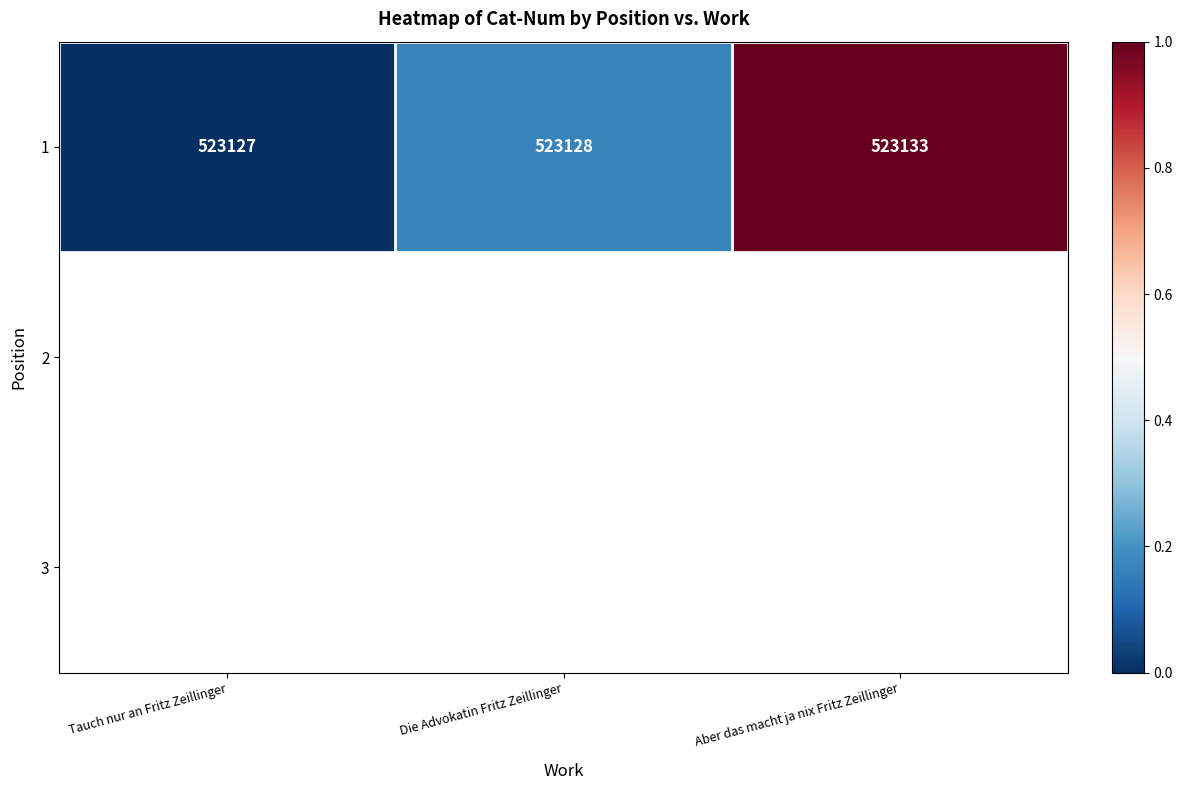

Which series has the largest range (max minus min)?

1